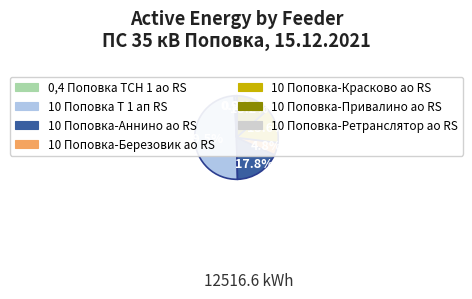

Between 10 Поповка-Привалино ао RS and 10 Поповка Т 1 ап RS, which is larger?

10 Поповка Т 1 ап RS